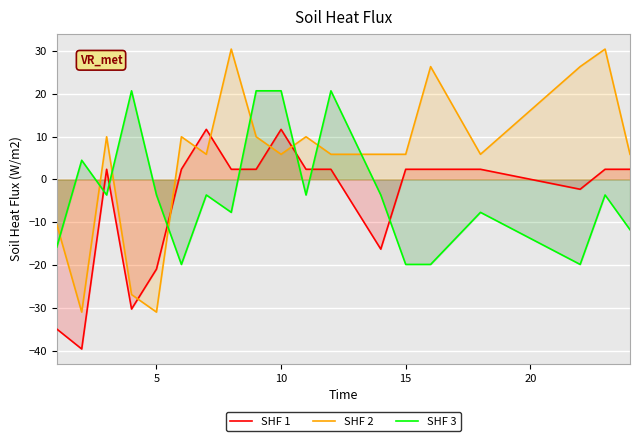

What is the total value across all series at 15?

-11.6